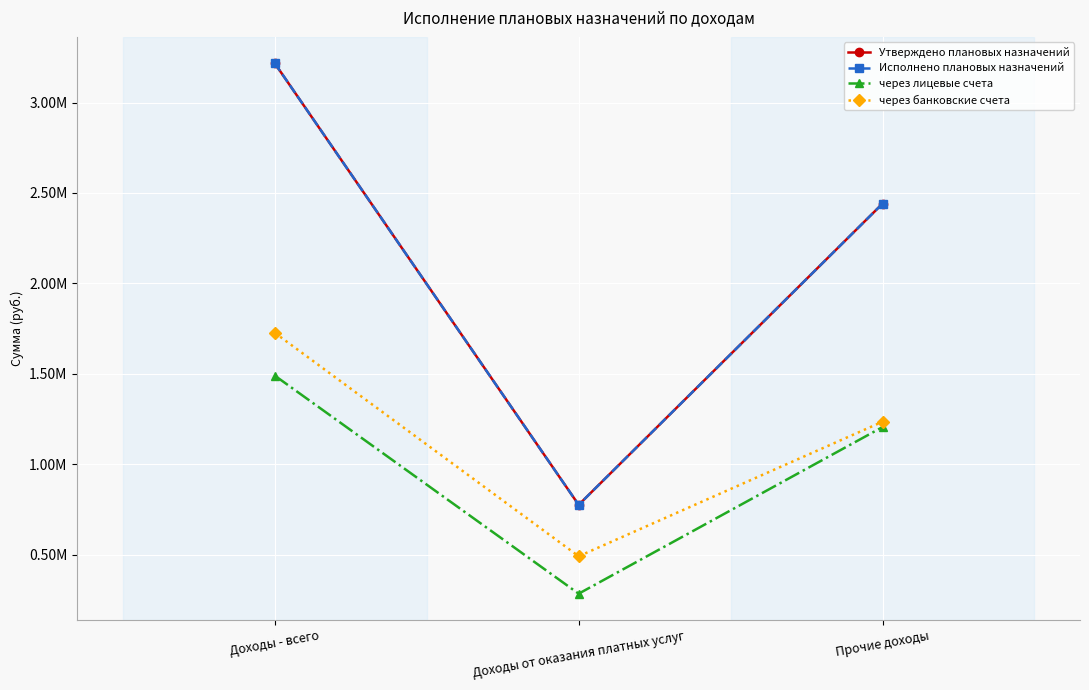

How many distinct data groups are displayed?

4